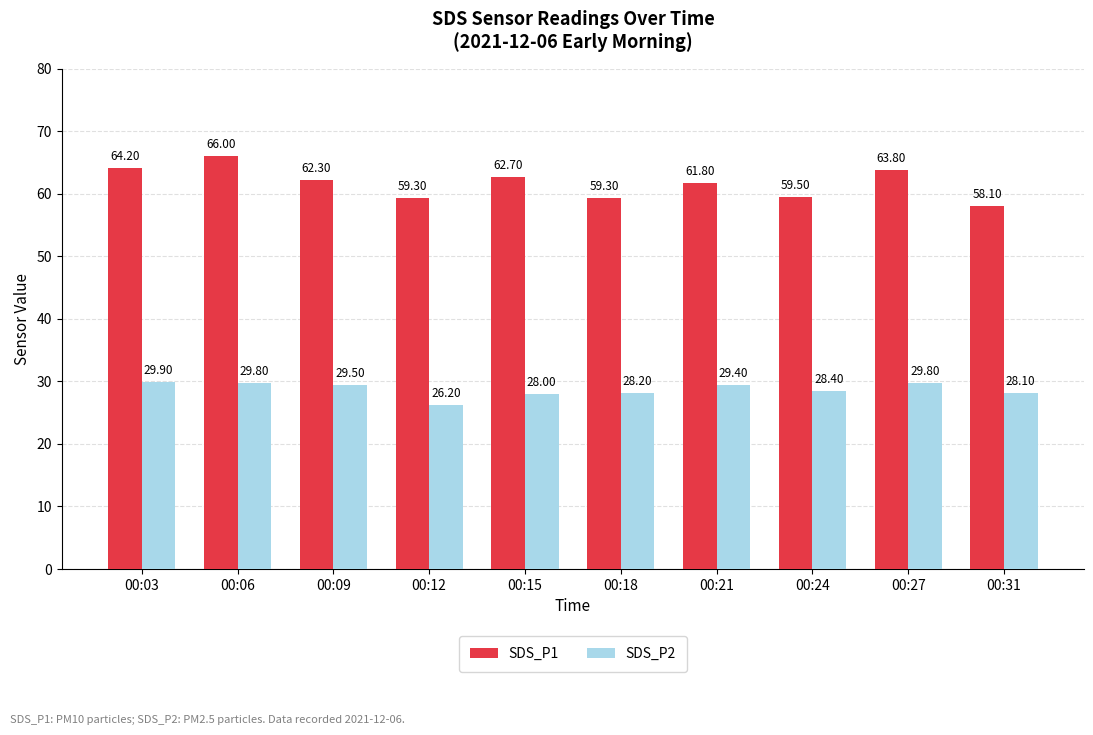

What is the smallest value displayed?

26.2